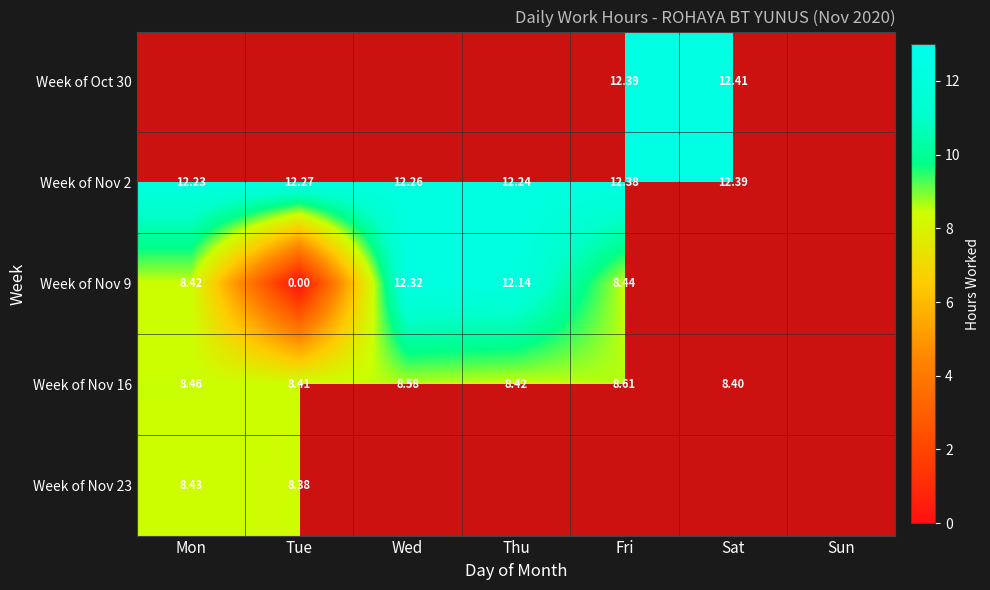

List the series in order of their overall mean, highest first.

Week of Oct 30, Week of Nov 2, Week of Nov 9, Week of Nov 16, Week of Nov 23